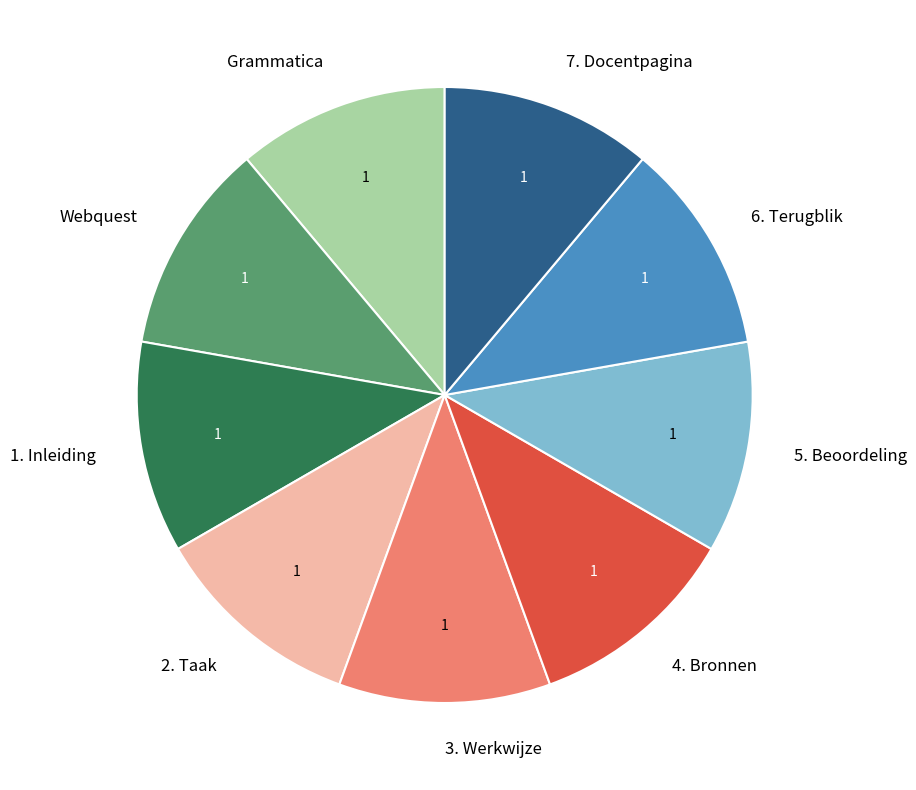

How many slices are in this pie chart?

9